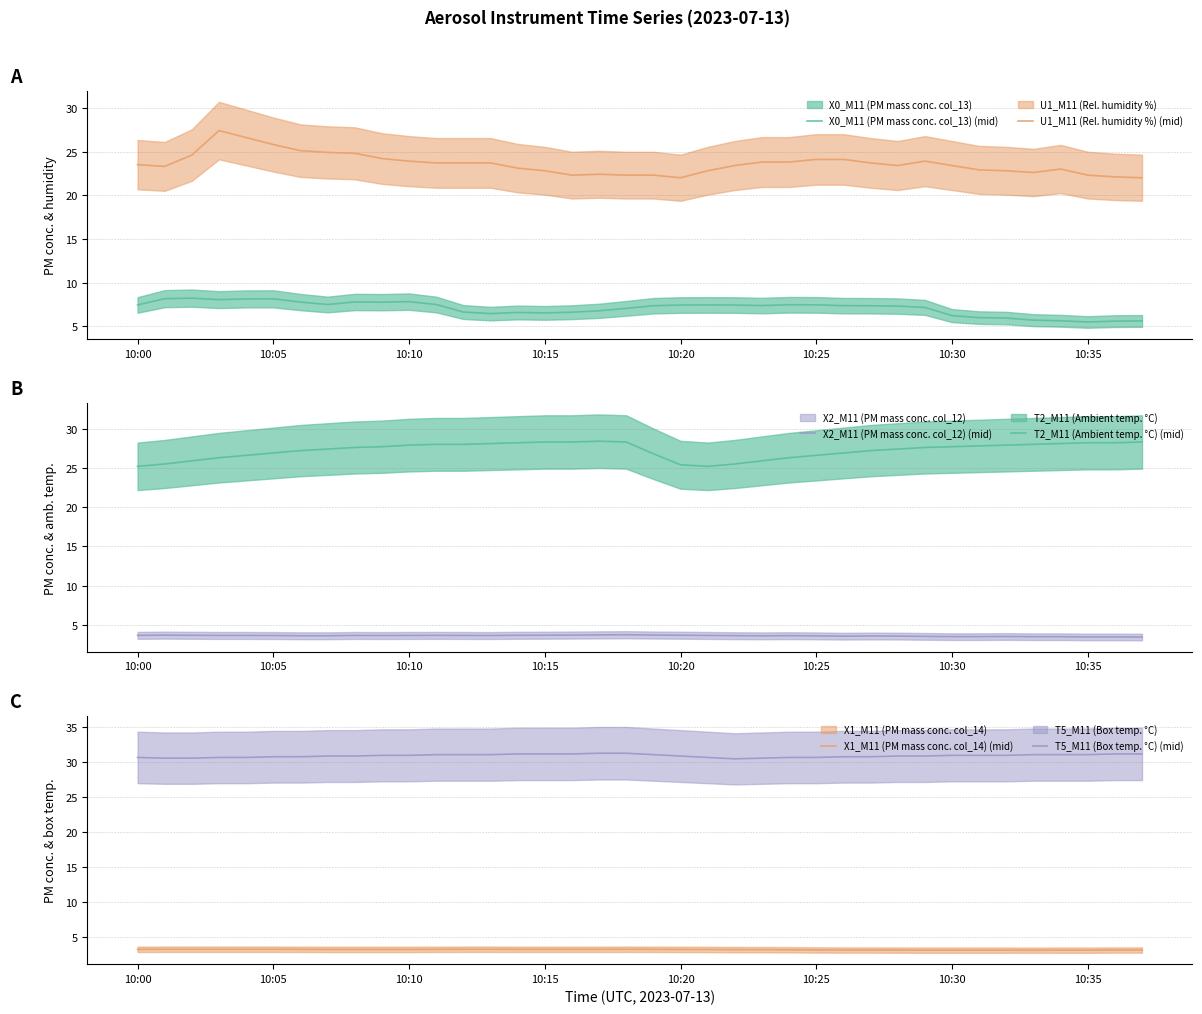

True or false: X0_M11 (PM mass conc. col_13) (mid) and T2_M11 (Ambient temp. °C) (mid) cross at least once.

False